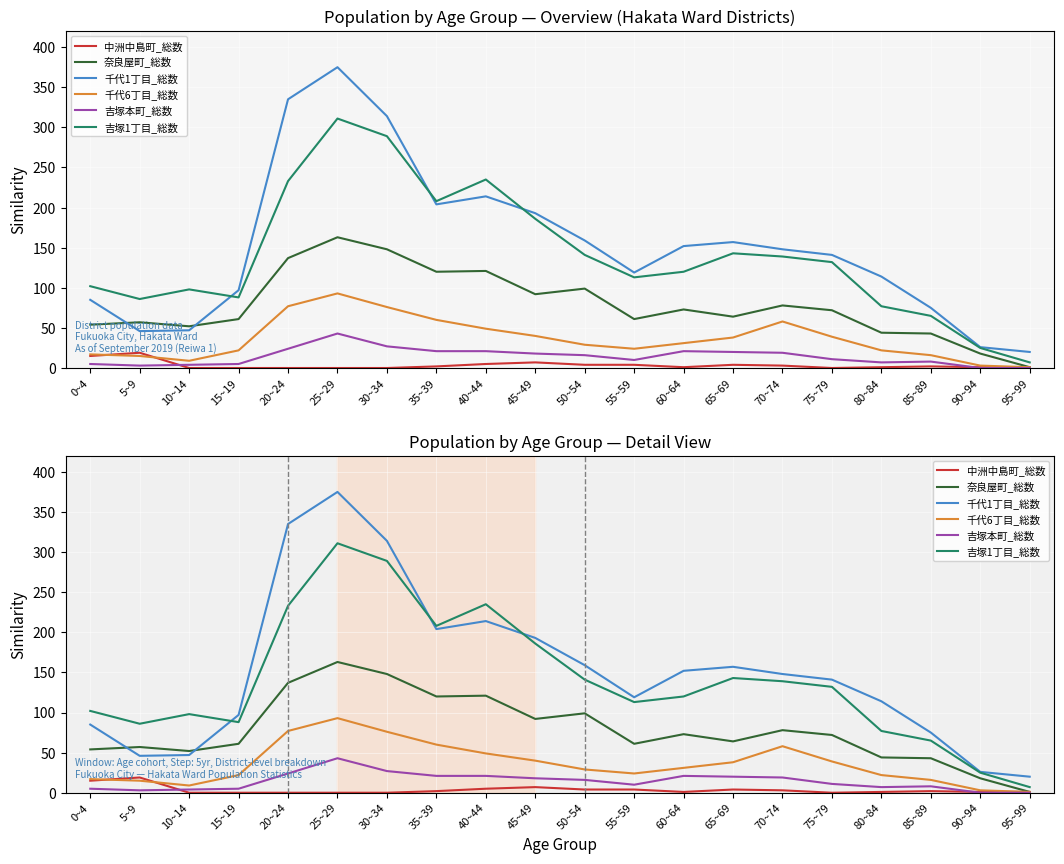

What are all the series names shown in the legend?

中洲中島町_総数, 奈良屋町_総数, 千代1丁目_総数, 千代6丁目_総数, 吉塚本町_総数, 吉塚1丁目_総数